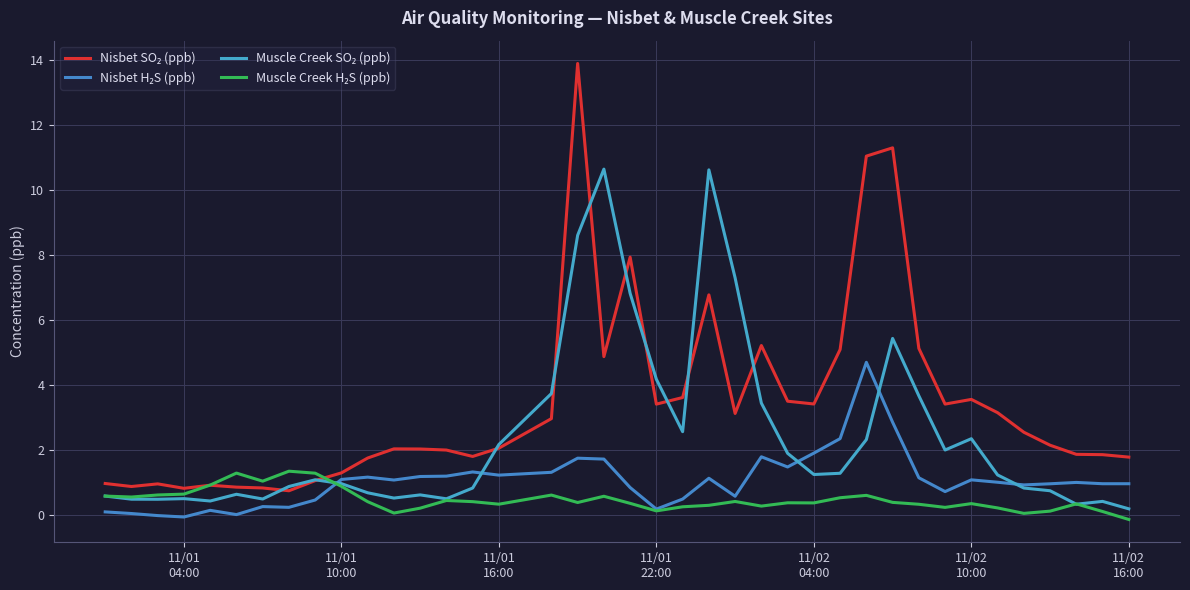

True or false: Nisbet SO₂ (ppb) and Nisbet H₂S (ppb) cross at least once.

False